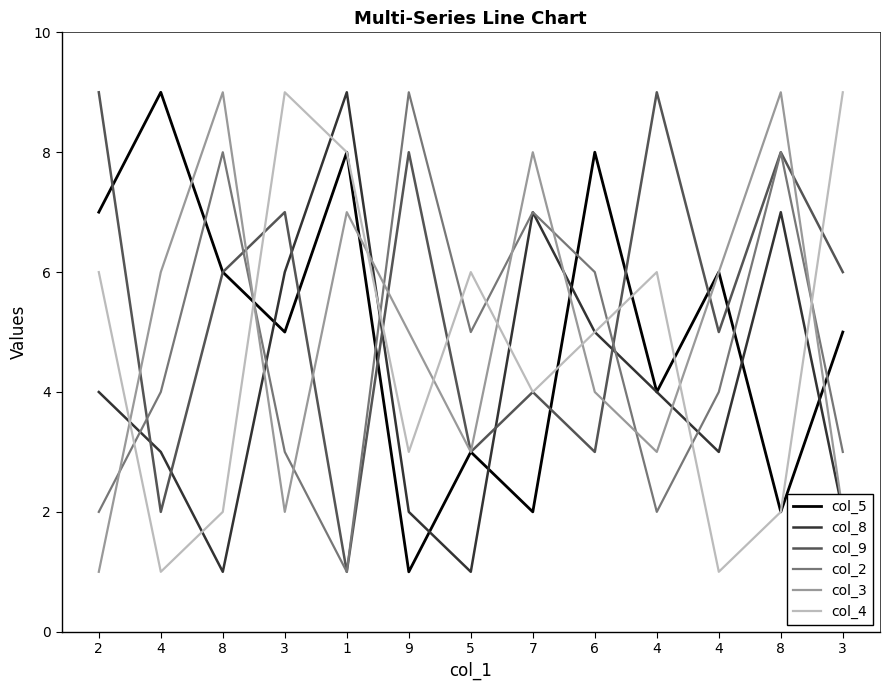

Reading left to right, list all the values displayed in this chart.

col_5: 7	9	6	5	8	1	3	2	8	4	6	2	5
col_8: 4	3	1	6	9	2	1	7	5	4	3	7	2
col_9: 9	2	6	7	1	8	3	4	3	9	5	8	6
col_2: 2	4	8	3	1	9	5	7	6	2	4	8	3
col_3: 1	6	9	2	7	5	3	8	4	3	6	9	2
col_4: 6	1	2	9	8	3	6	4	5	6	1	2	9